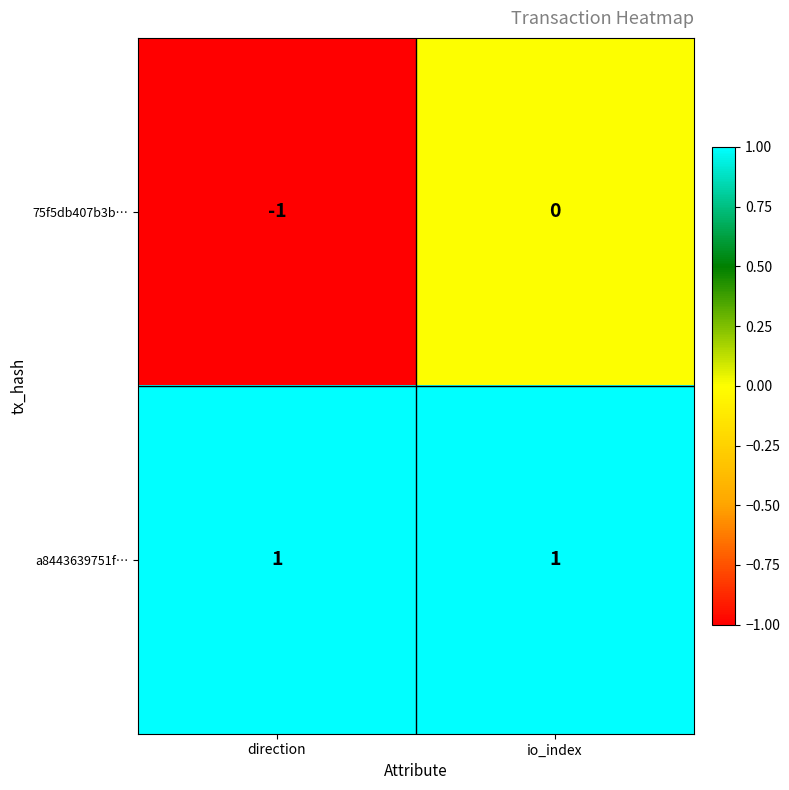

True or false: 75f5db407b3b… has a value of -1 at io_index.

False